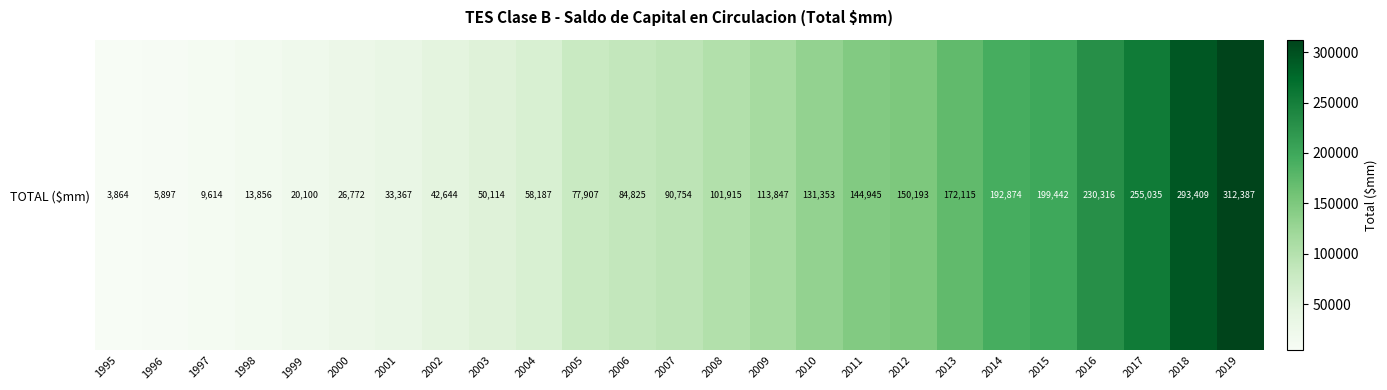

Reading right to left, transcribe all the data shown in this chart.

312387.1	293408.6	255035.3	230315.9	199442.1	192874.2	172115.0	150193.0	144945.0	131353.0	113847.0	101914.7	90754.5	84825.0	77906.8	58187.3	50114.0	42643.6	33366.7	26772.4	20100.4	13856.1	9614.1	5897.2	3864.3